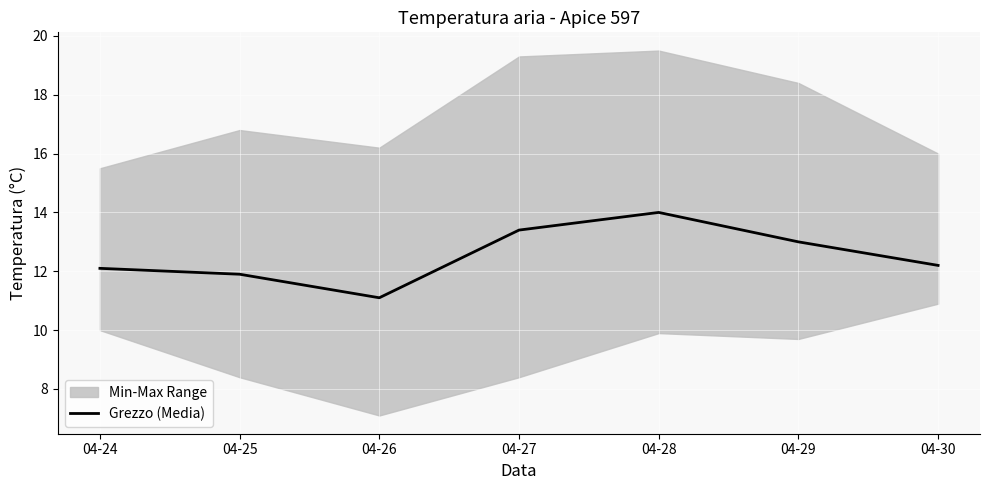

Reading right to left, transcribe all the data shown in this chart.

04-30=12.2	04-29=13.0	04-28=14.0	04-27=13.4	04-26=11.1	04-25=11.9	04-24=12.1